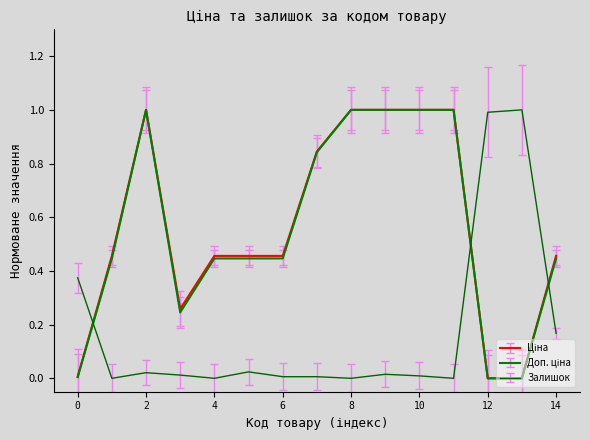

What is the greatest value displayed?

1.0